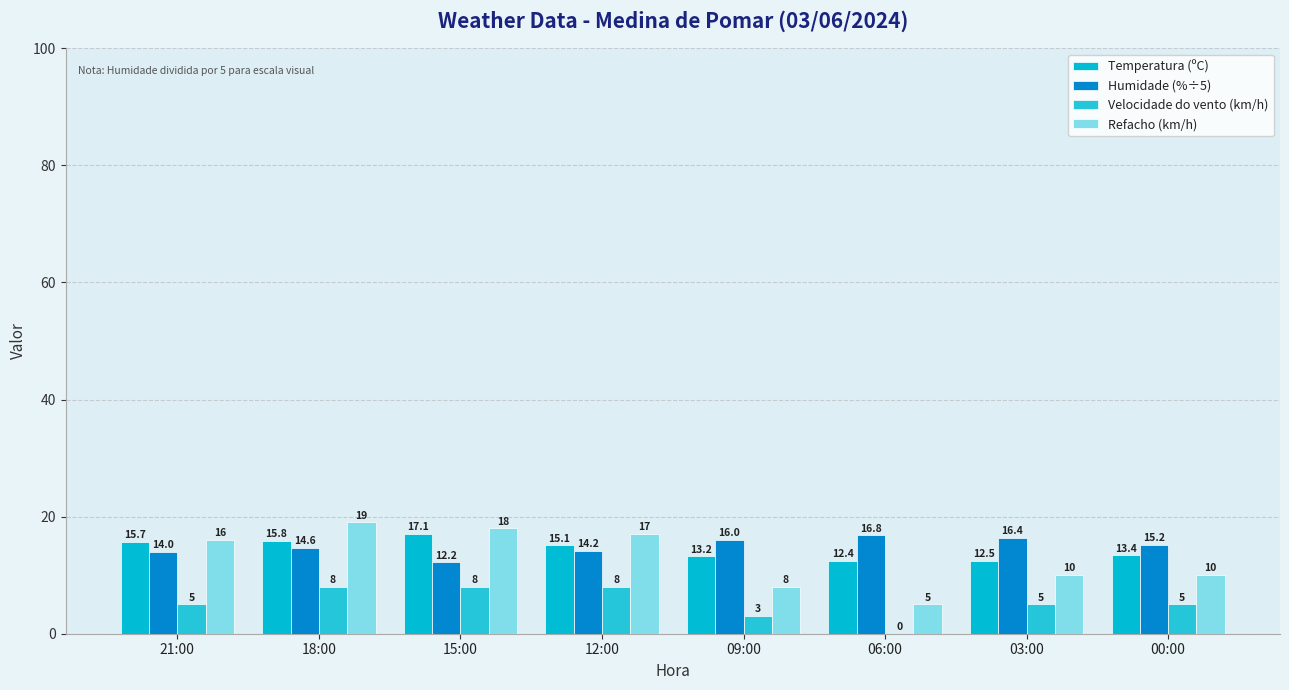

What value does the Refacho (km/h) series have at 06:00?

5.0